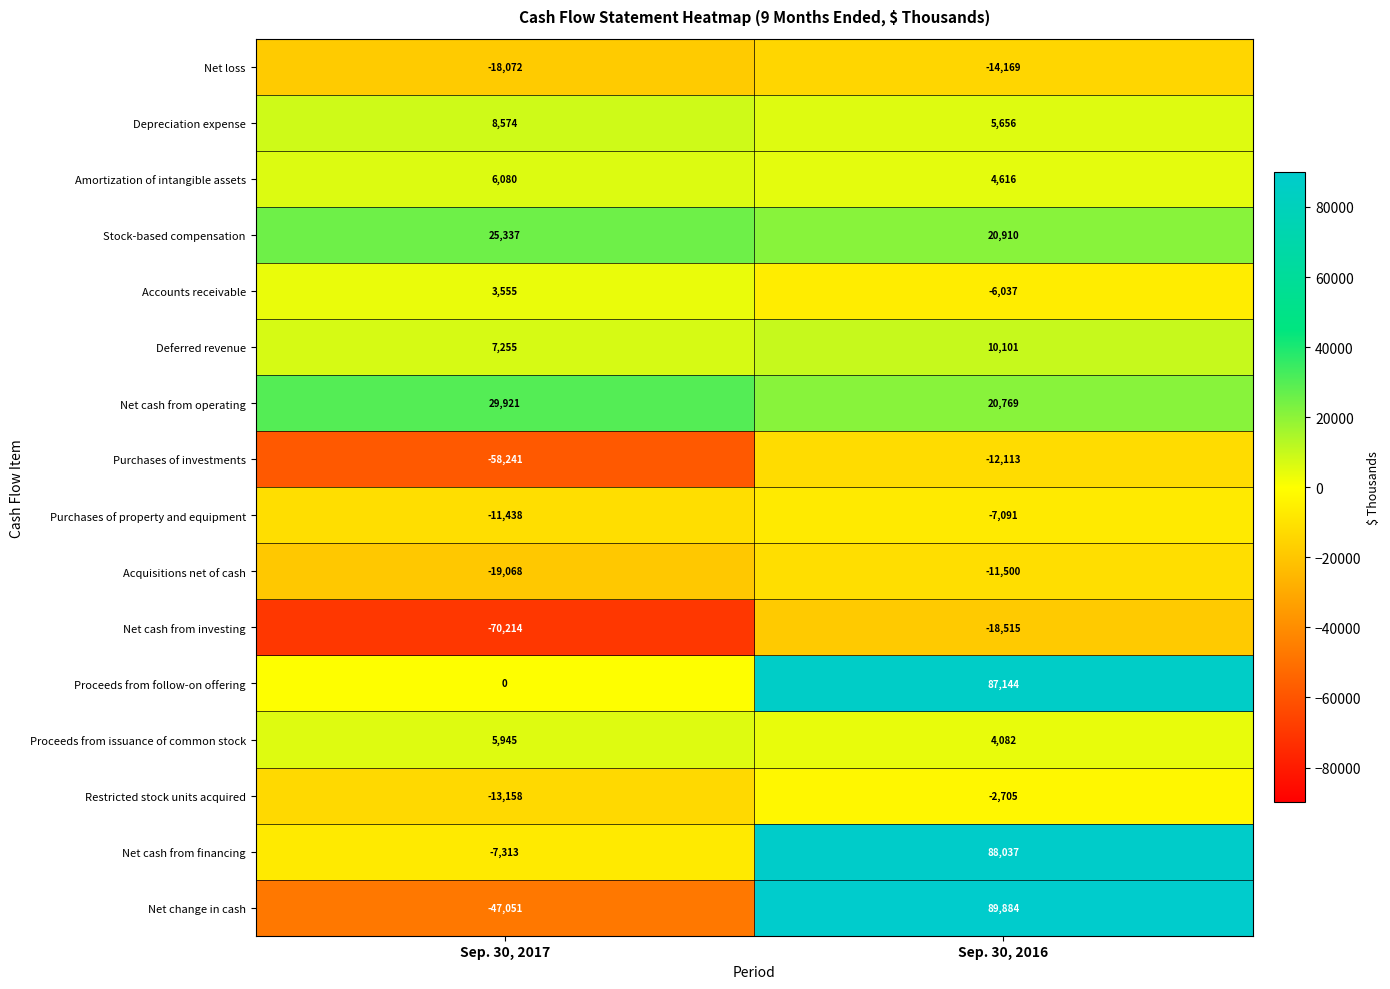

What is the difference between the highest and lowest values at Sep. 30, 2016?

108399